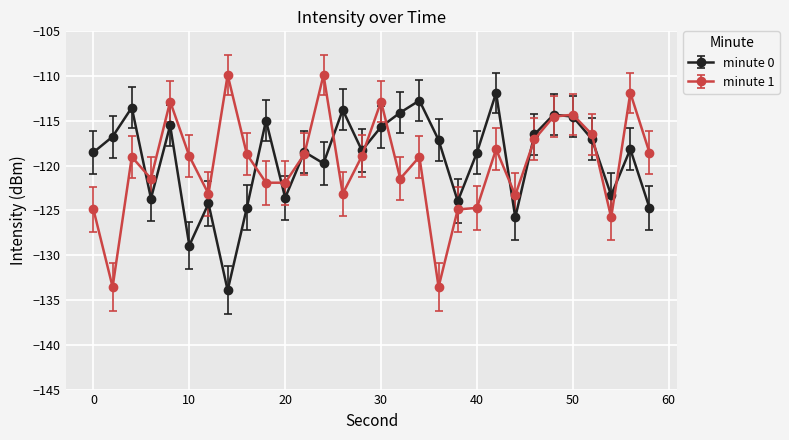

What is the minimum value shown in the chart?

-133.9